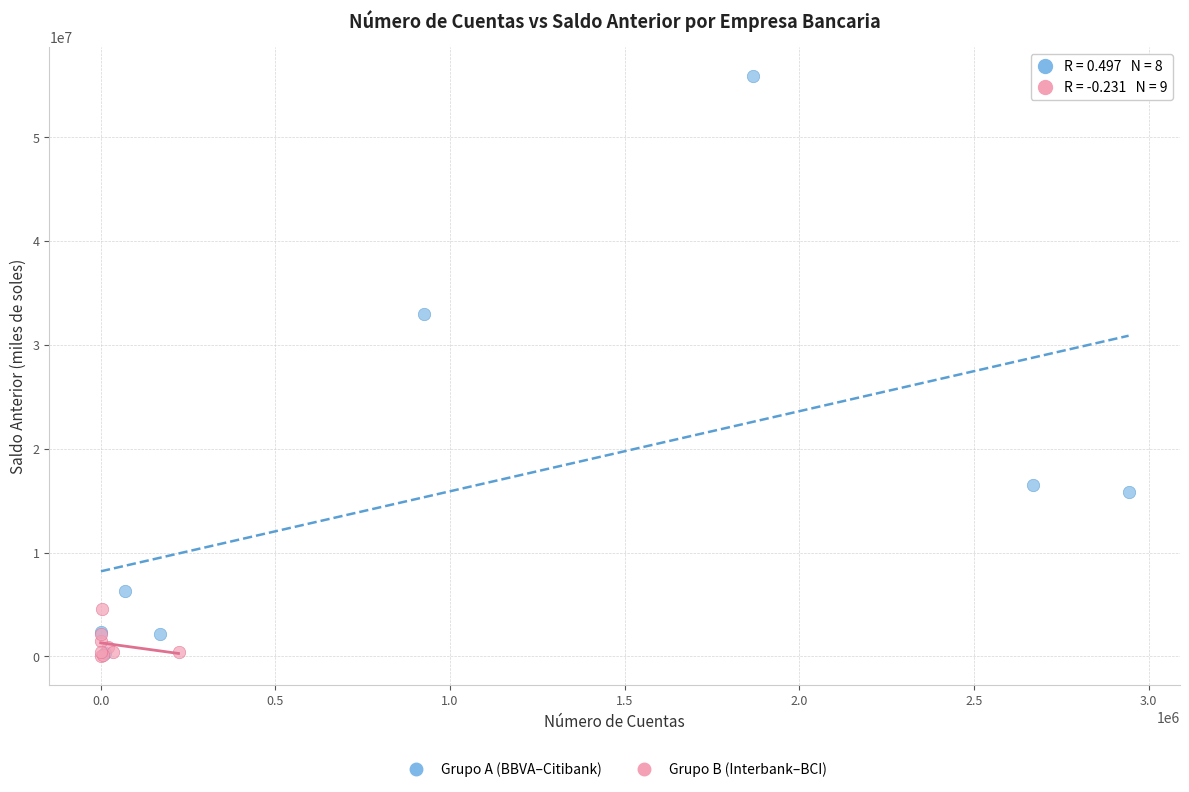

Which series contains the highest Y value?

Grupo A (BBVA–Citibank)